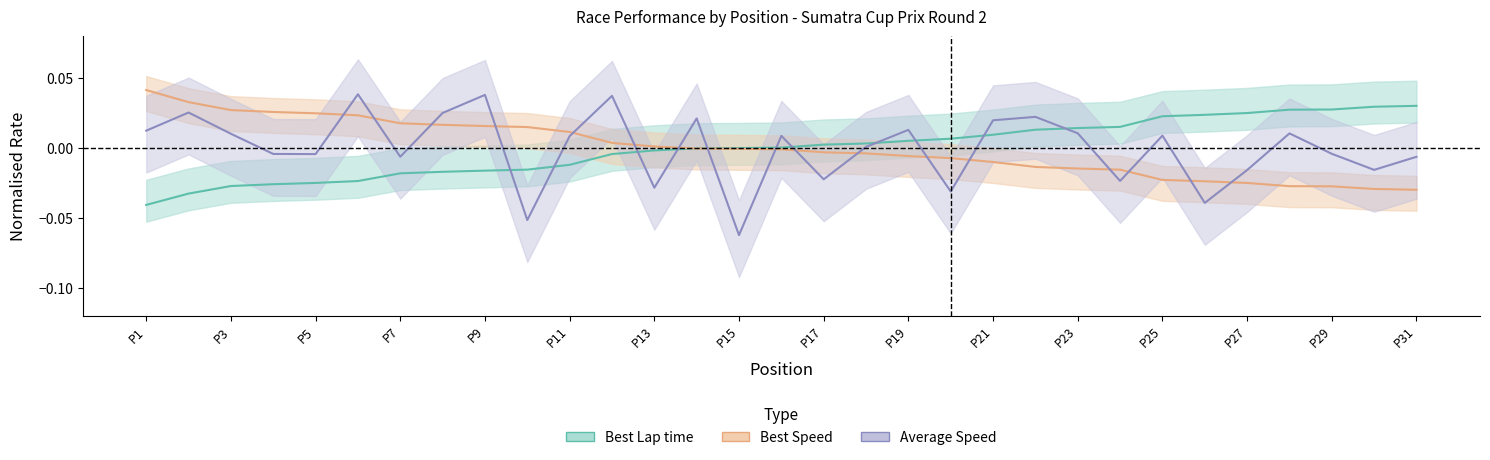

True or false: Average Speed has more than 2 points higher than both neighbors.

True